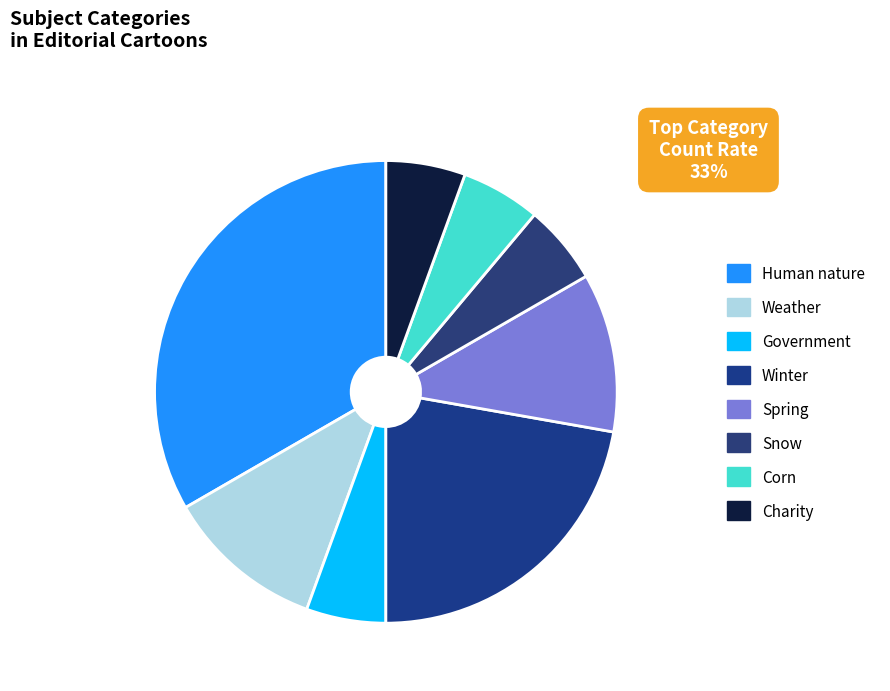

Between Charity and Corn, which is larger?

Charity